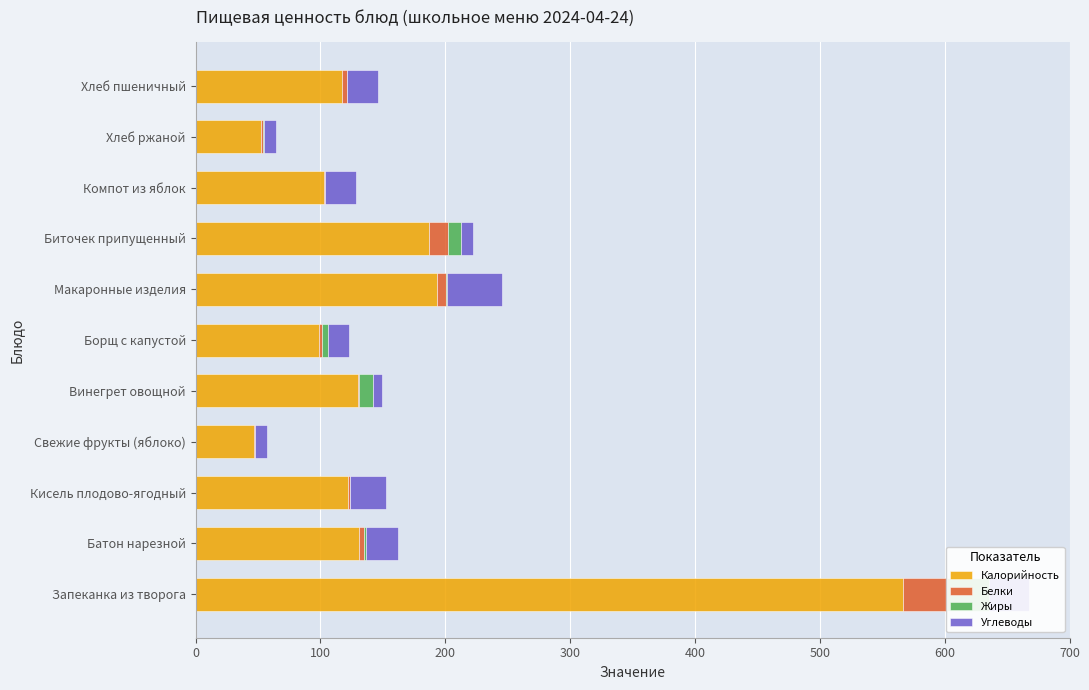

Between Винегрет овощной and Компот из яблок, which series saw the biggest shift?

Калорийность